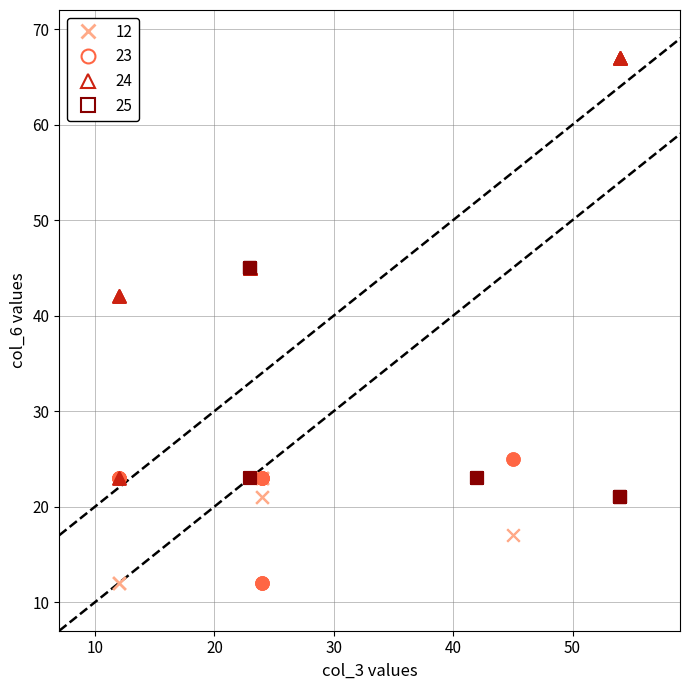

What are all the series names shown in the legend?

12, 23, 24, 25